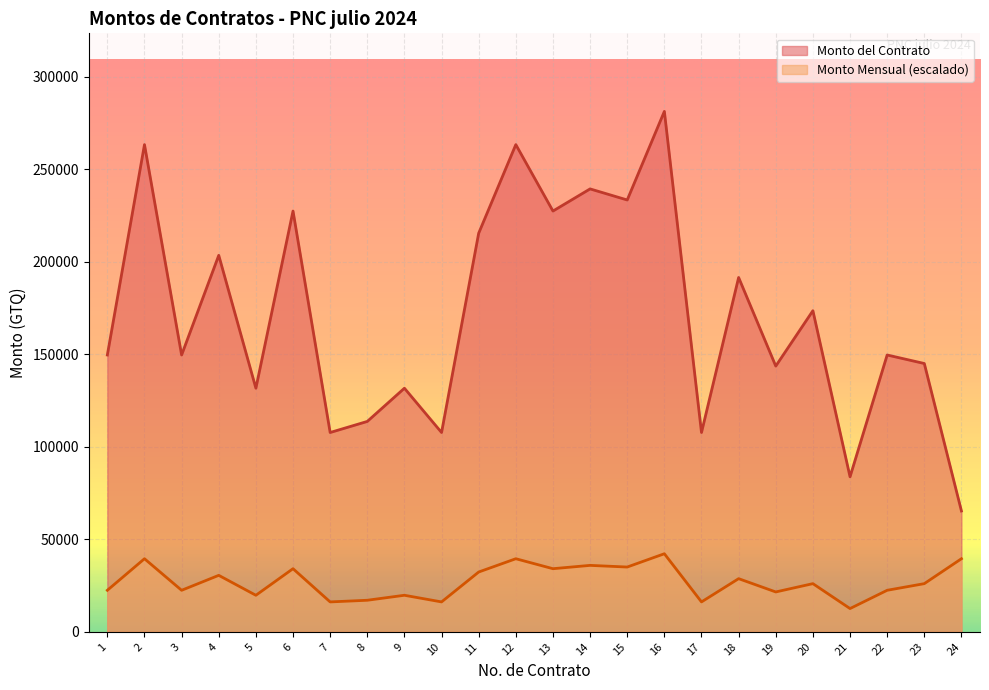

True or false: Monto Mensual has a value of 13841.6 at 1.

False